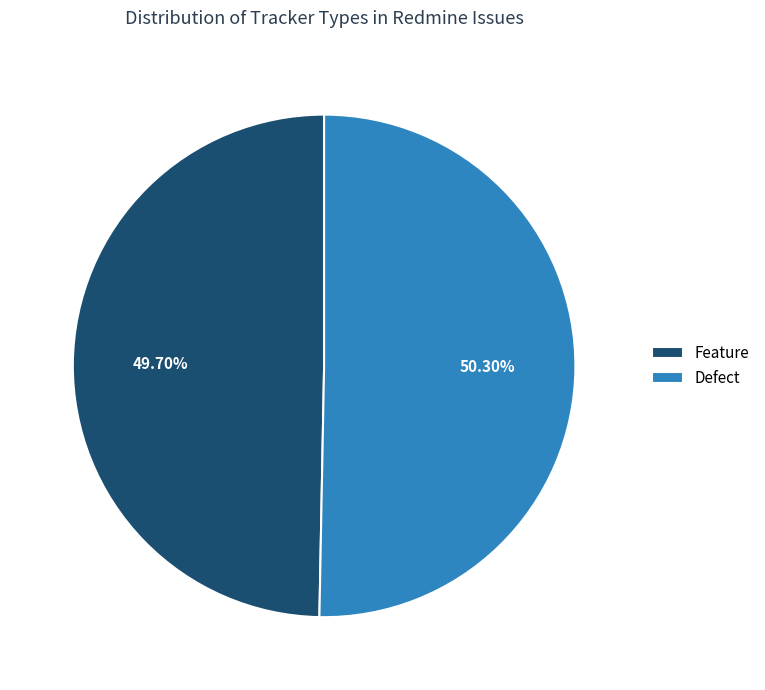

What percentage is the Defect slice, to the nearest percent?

50%